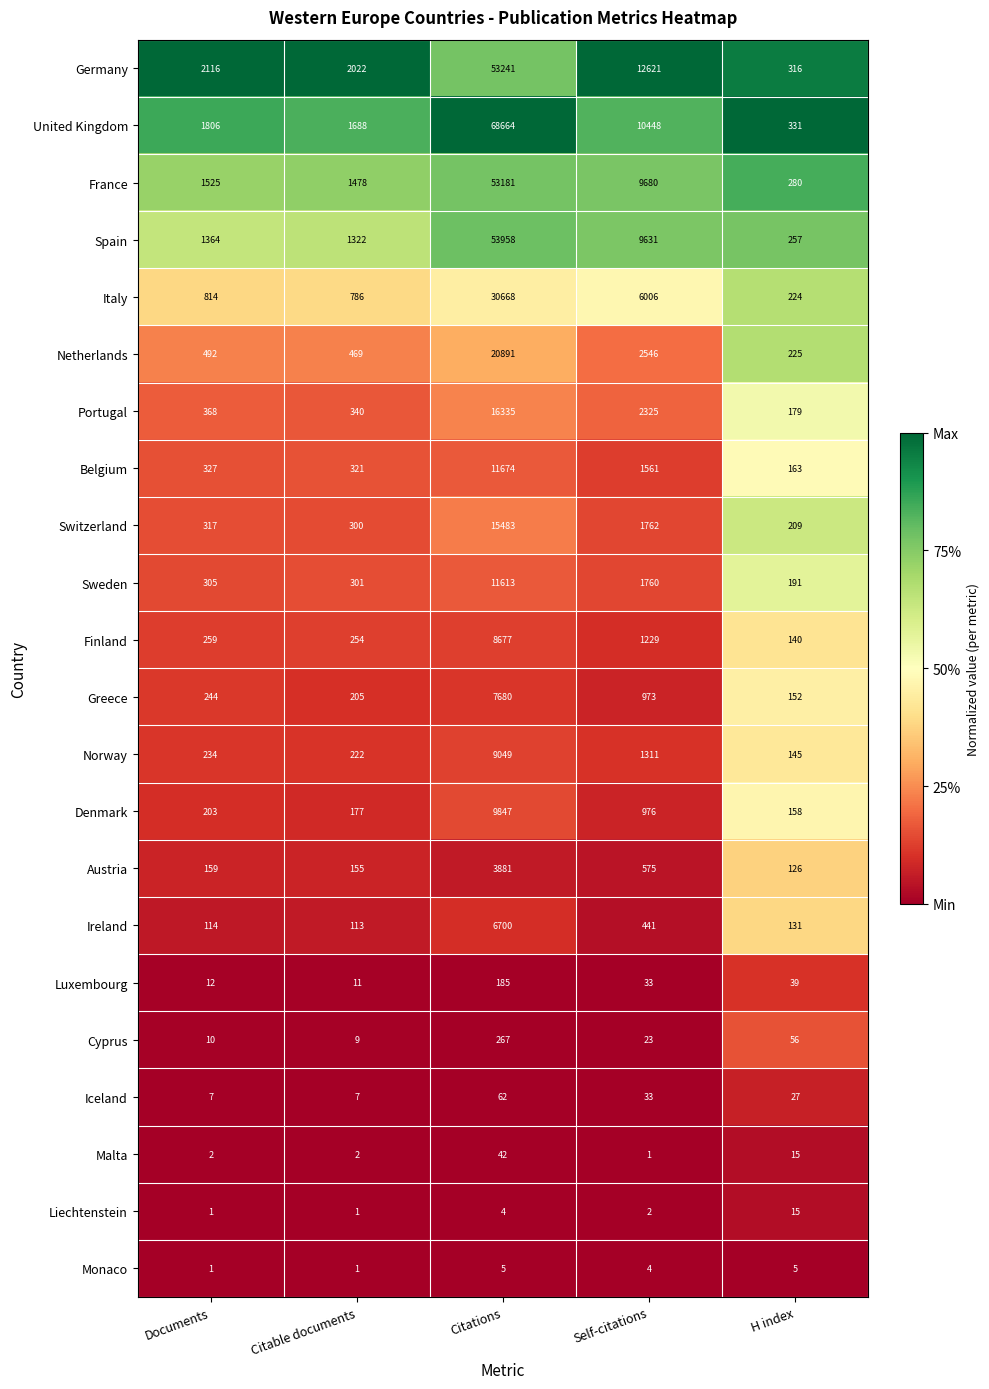

Which series has the largest range (max minus min)?

United Kingdom